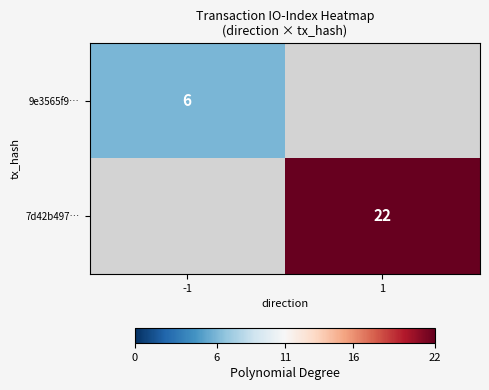

At how many categories does at least one series exceed 20?

1